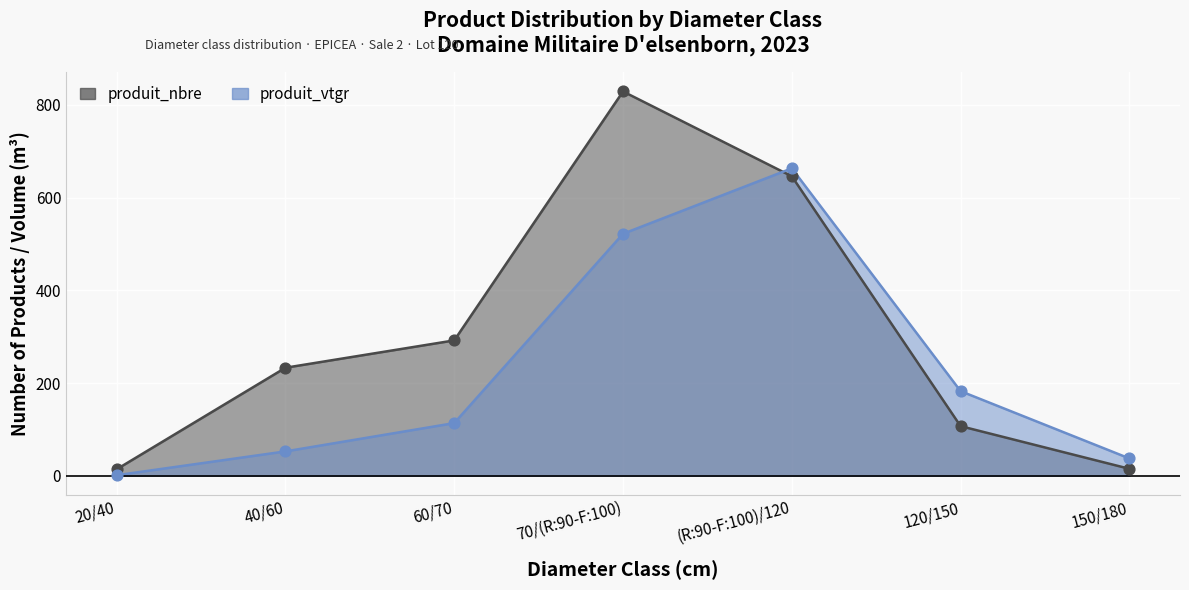

At which category is the sum across all series the highest?

70/(R:90-F:100)